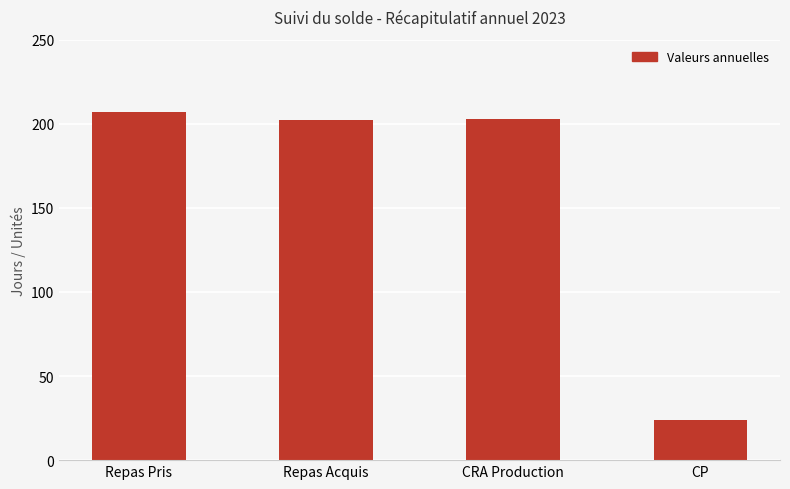

What is the sum of all values?

636